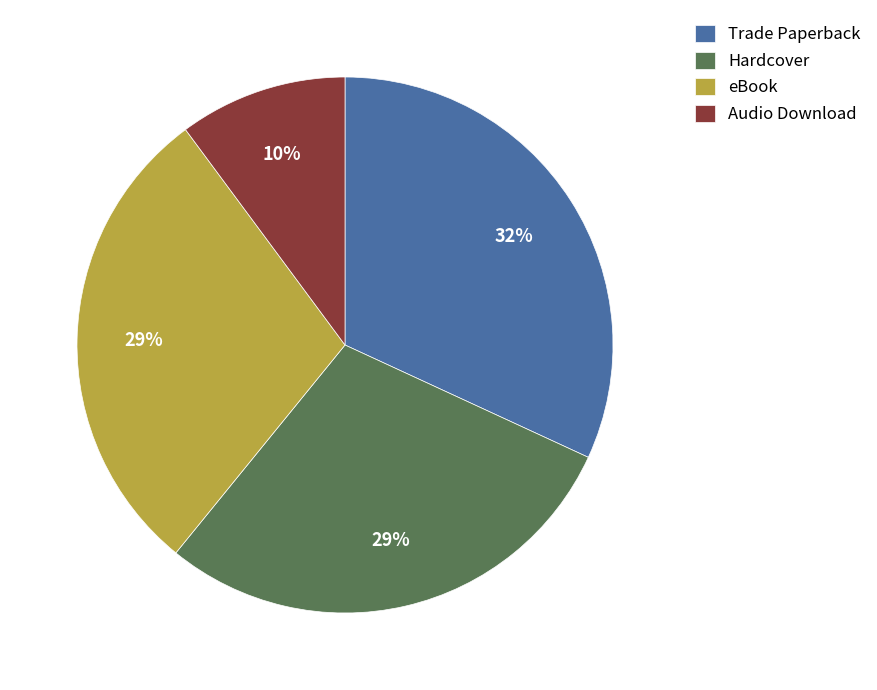

Is it true that Trade Paperback is 24% of the pie?

False